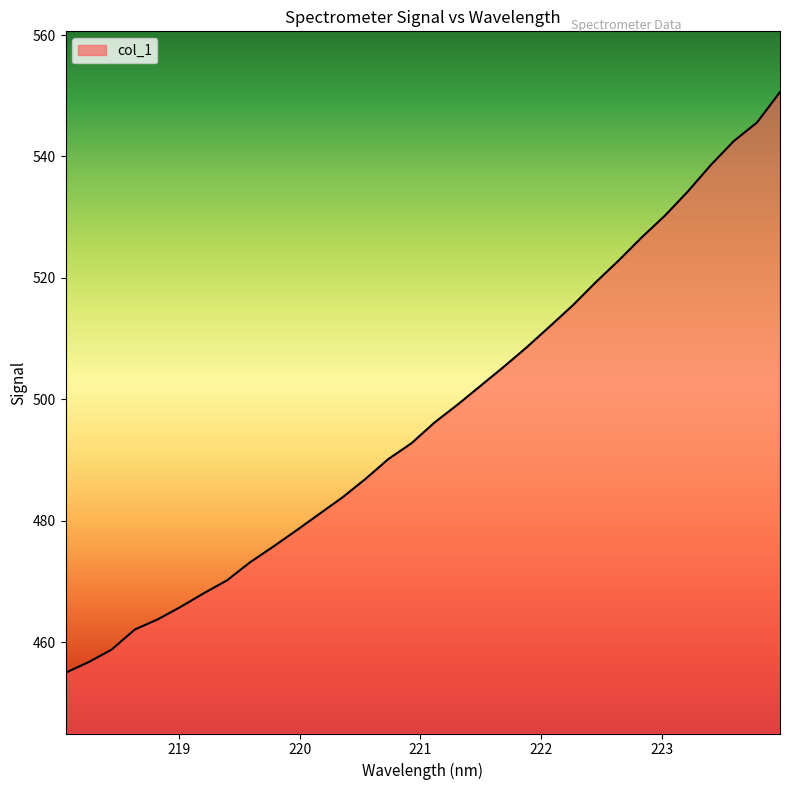

Reading left to right, what are all the values shown in this chart?

455.0	456.8	458.8	462.1	463.8	465.9	468.1	470.2	473.2	475.8	478.4	481.2	483.9	486.9	490.2	492.8	496.2	499.2	502.3	505.4	508.6	512.0	515.5	519.3	522.9	526.7	530.3	534.3	538.6	542.6	545.6	550.6